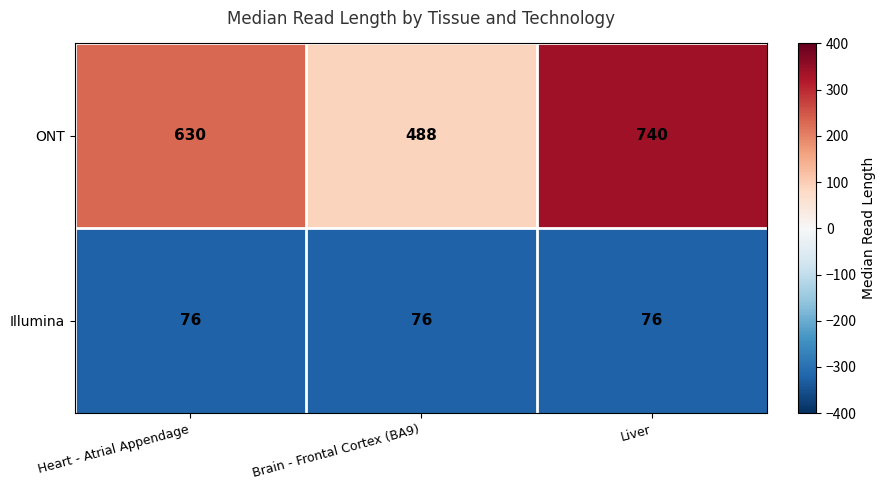

What is the minimum value shown in the chart?

76